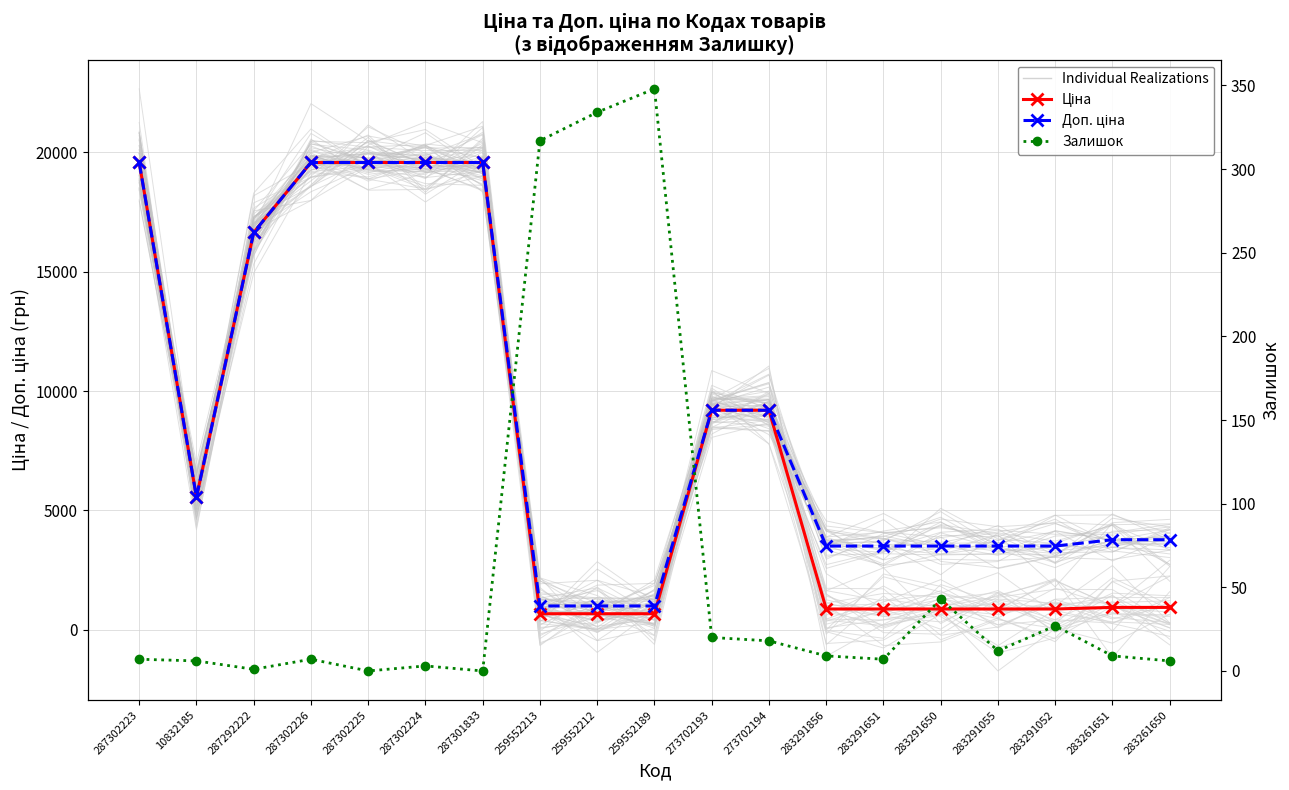

What is the spread (max minus min) of values at 287302226?

19557.9